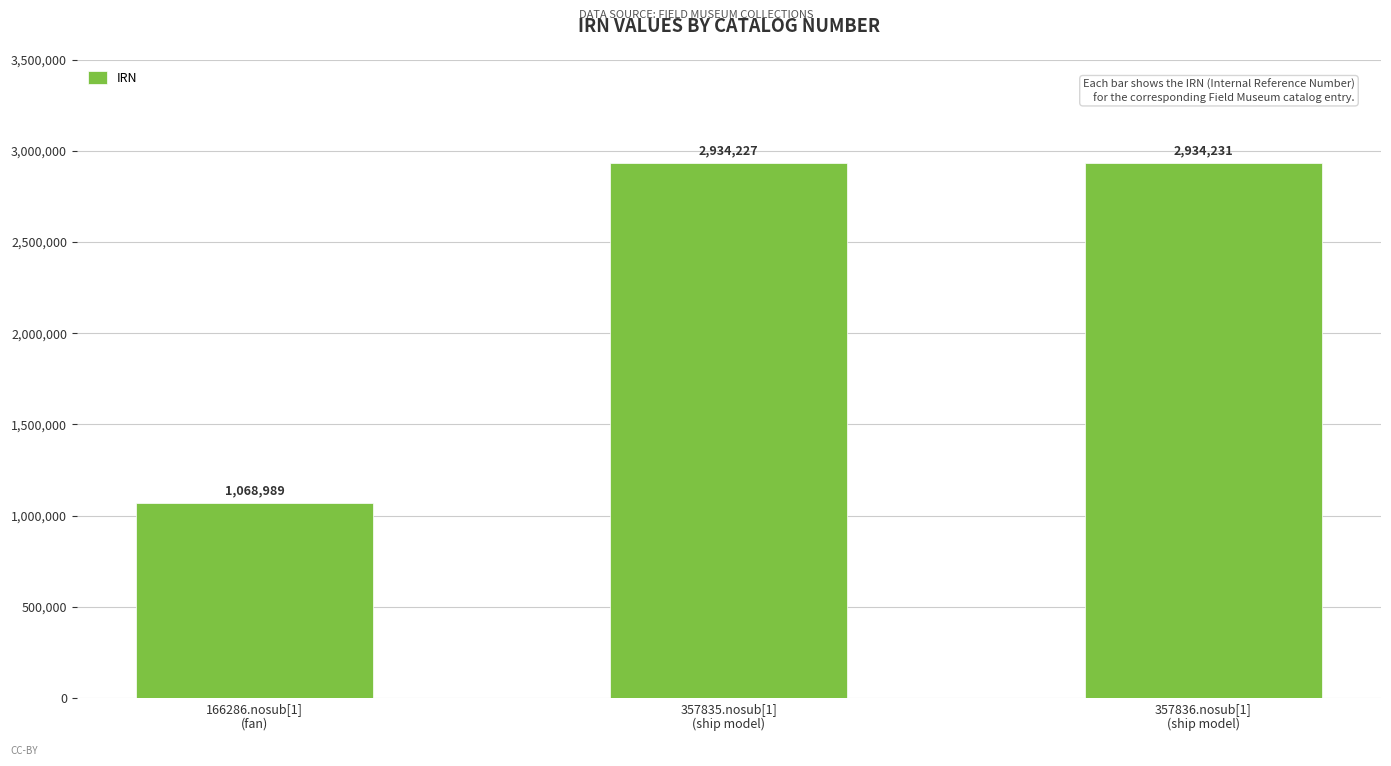

Is it true that the value at 166286.nosub[1]
(fan) is 1068989?

True